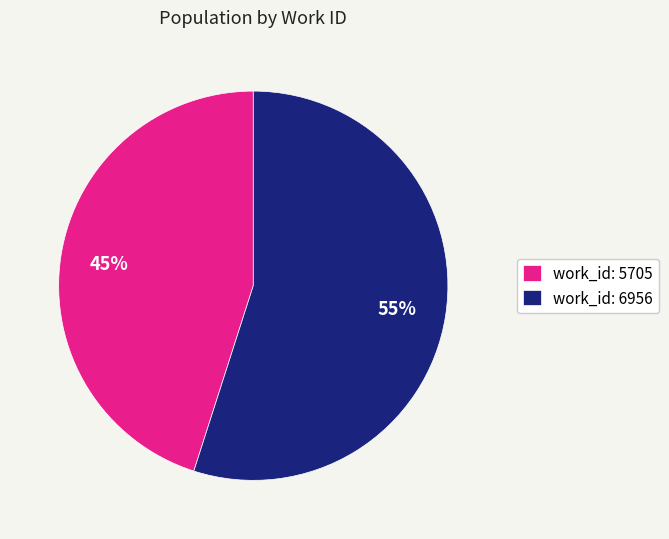

Which slice is the smallest?

work_id: 5705